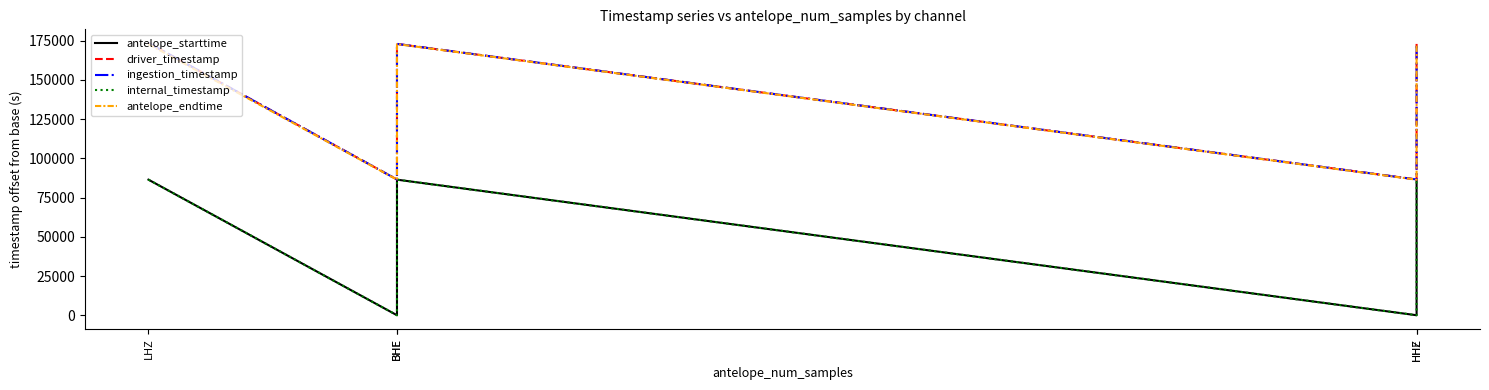

Where is internal_timestamp nearest to the value 43200?

HHZ